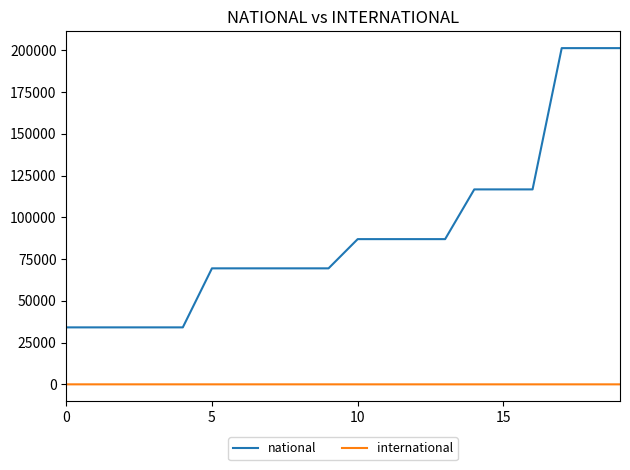

What is the highest value of the national series?

201420